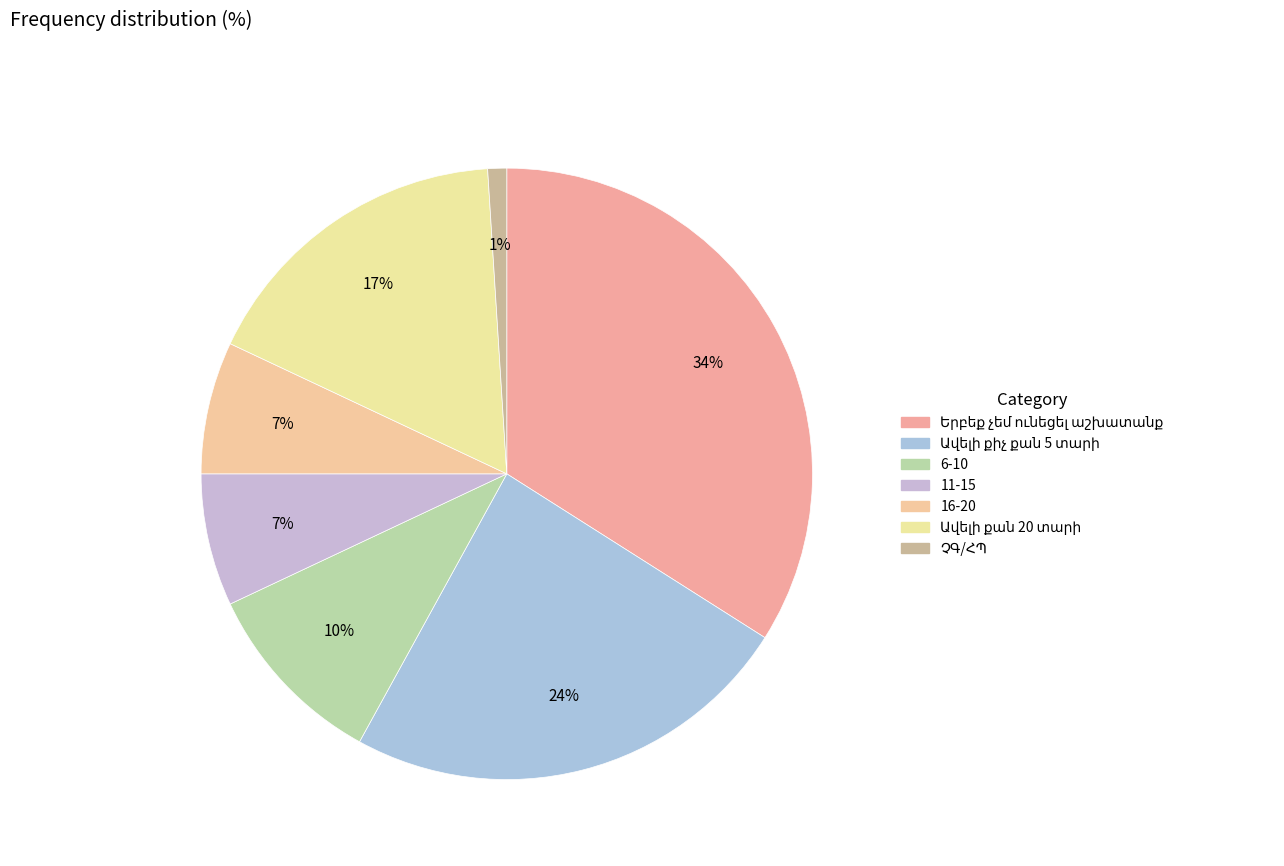

Is the sum of Ավելի քան 20 տարի and ՉԳ/ՀՊ greater than half?

No